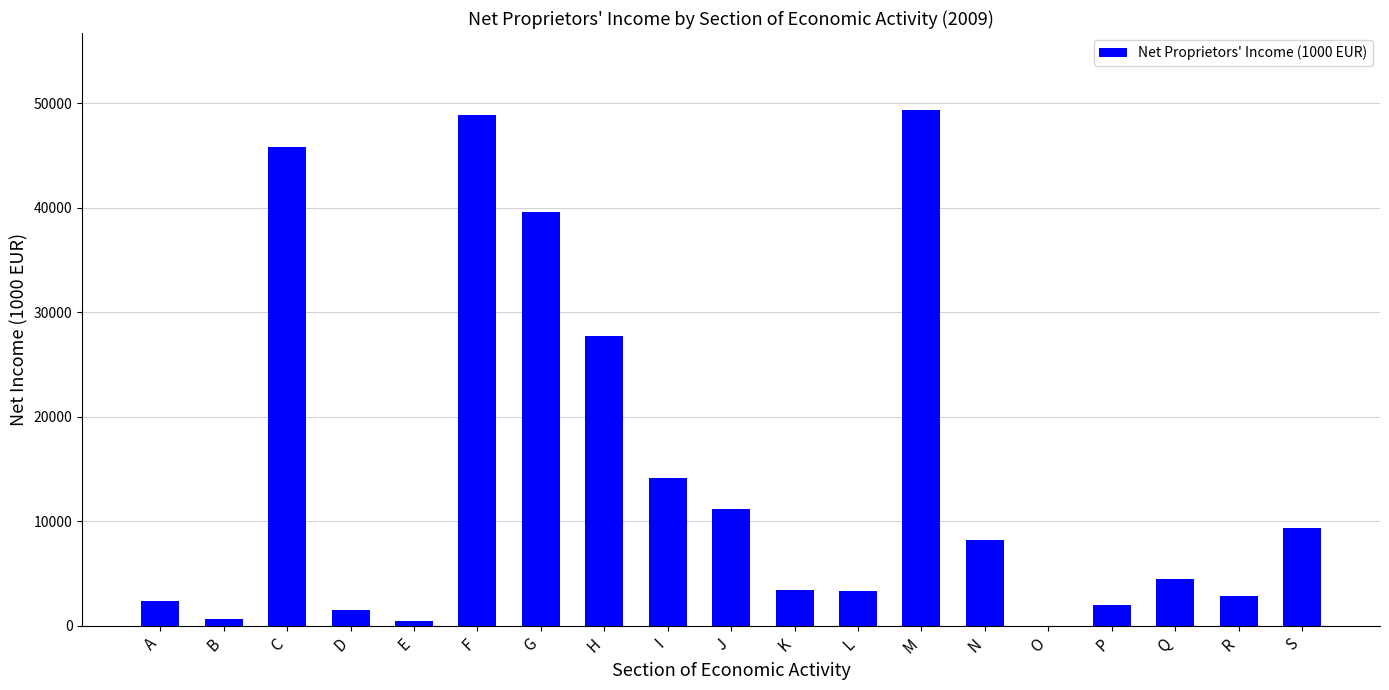

What is the difference between the values at O and I?

14135.1